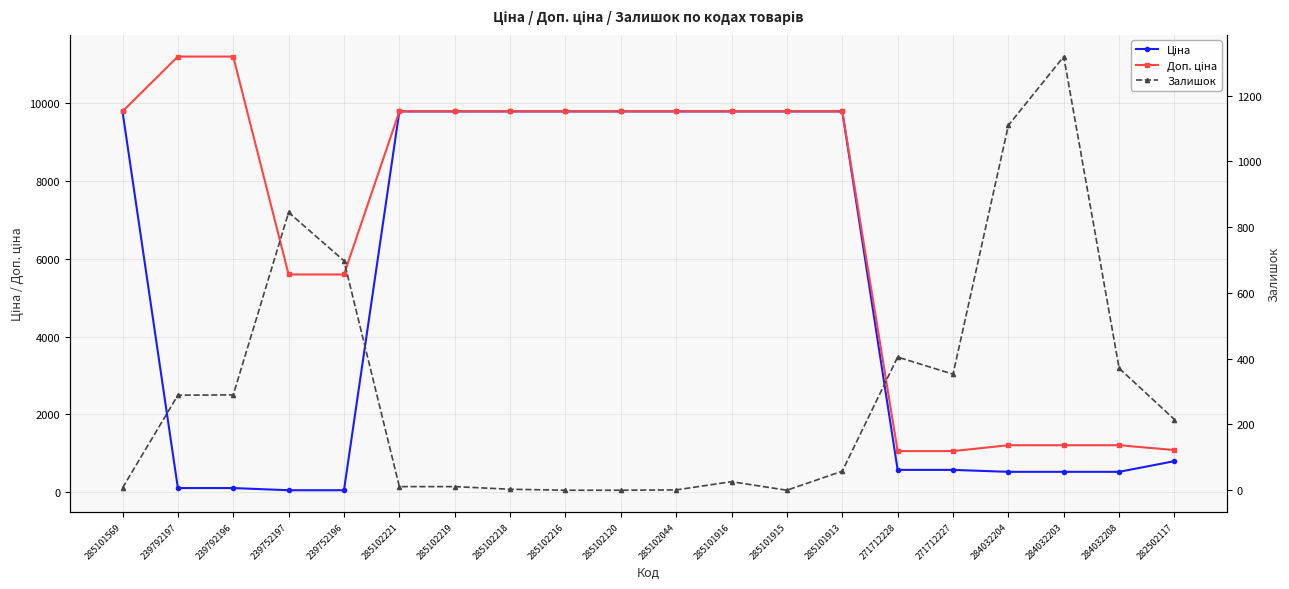

In Залишок, how many points are higher than both neighbors (excluding endpoints)?

4